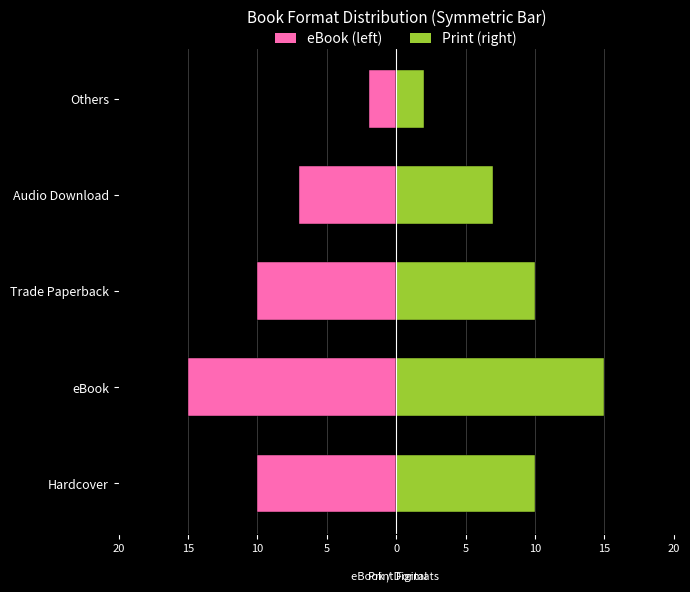

What is the difference between the highest and lowest values at Audio Download?

14